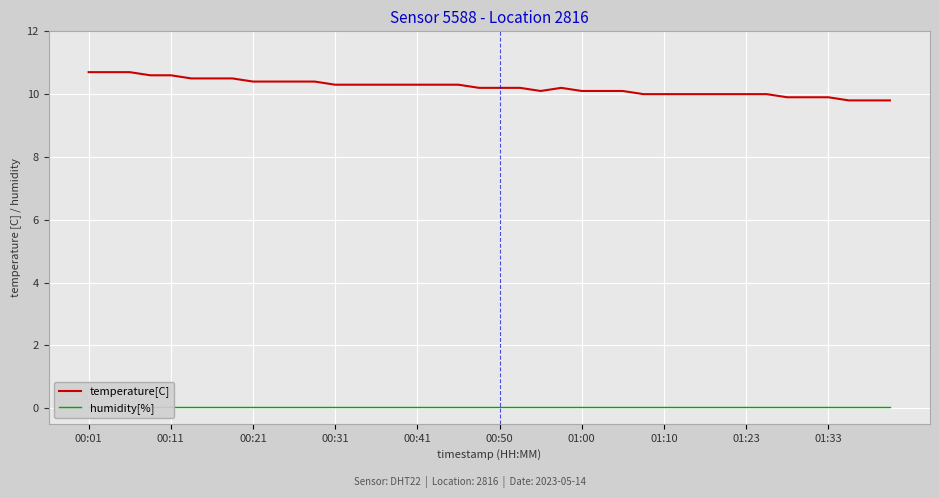

Which category has the lowest value across all series?

00:01